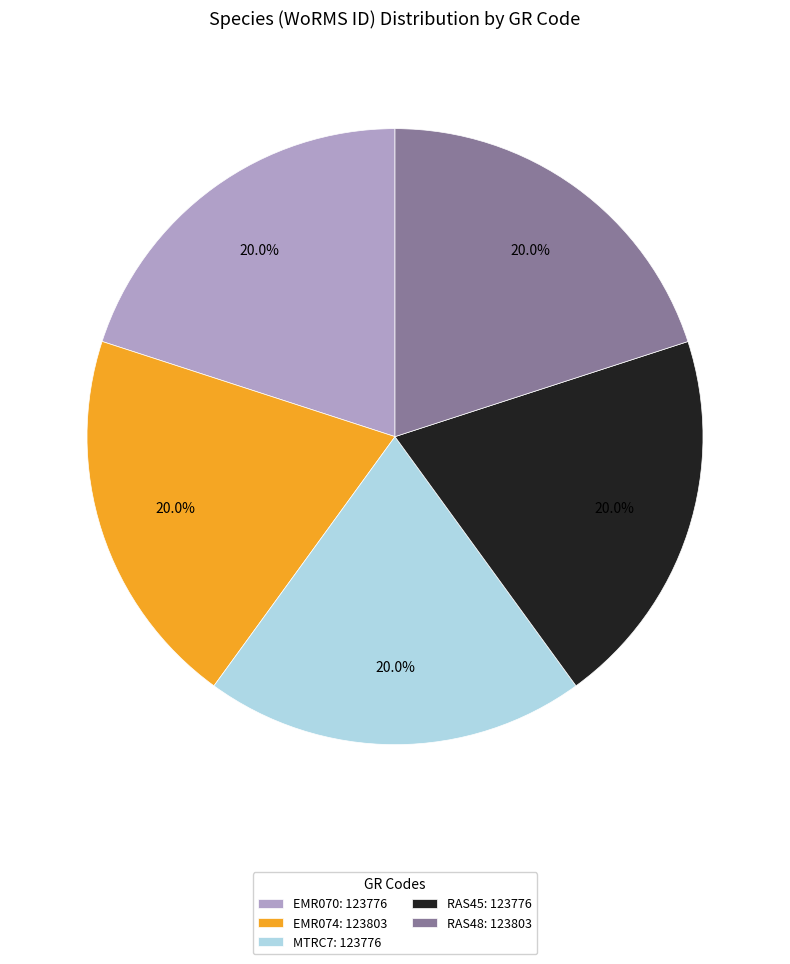

Does RAS45 represent more than half of the total?

No